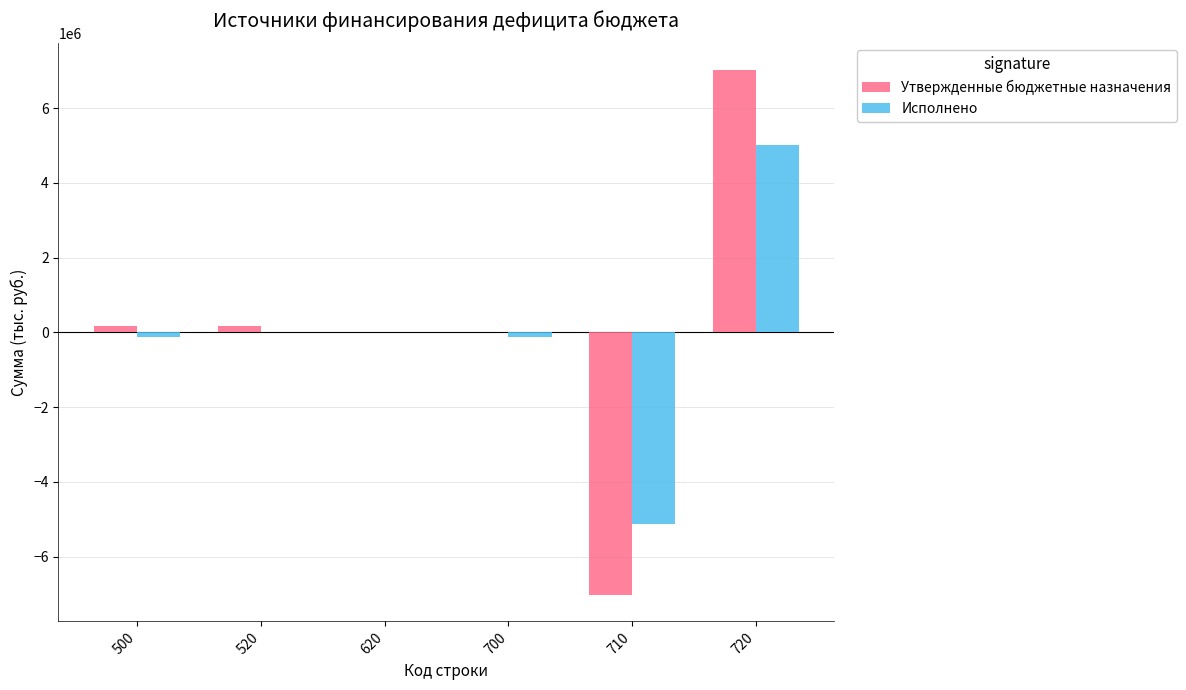

Which series has the largest total across all categories?

Утвержденные бюджетные назначения